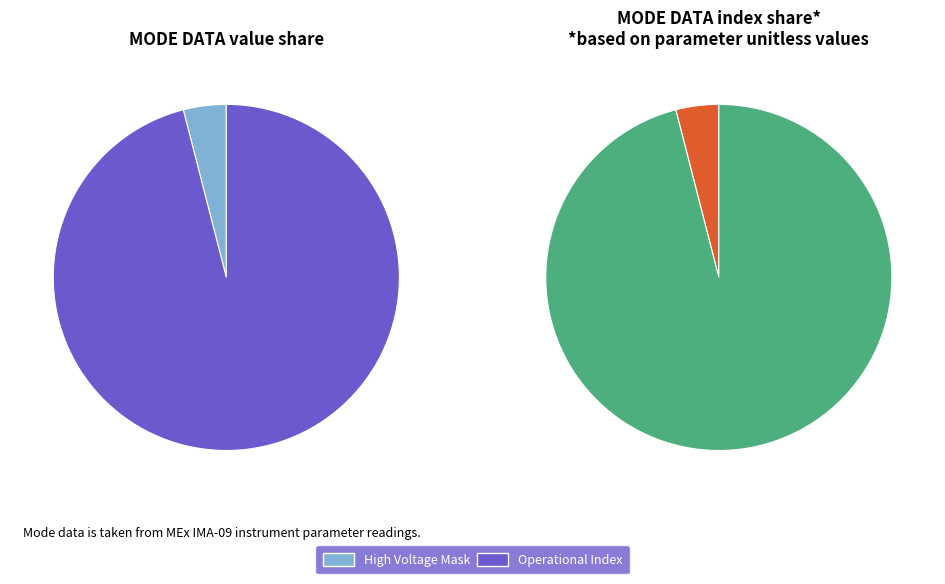

What portion of the pie excludes High Voltage Mask?

96.0%